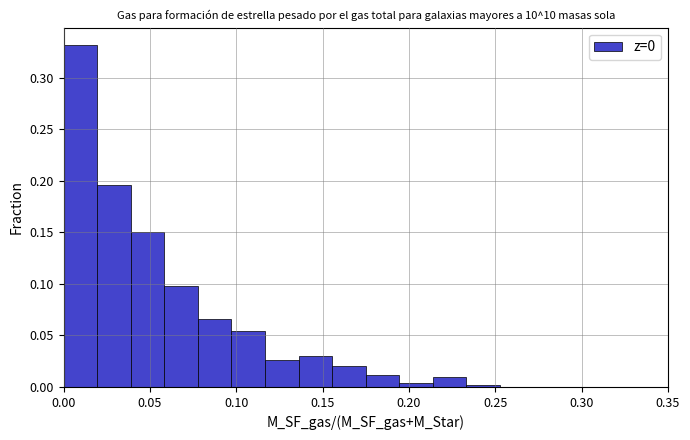

Read against the x-axis, roughly where is the centre of the tallest bar?

0.010